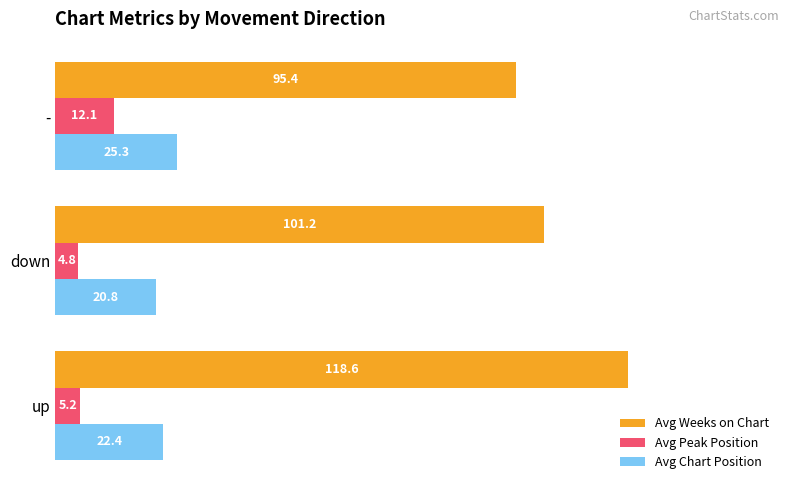

Which series has the largest range (max minus min)?

Avg Weeks on Chart